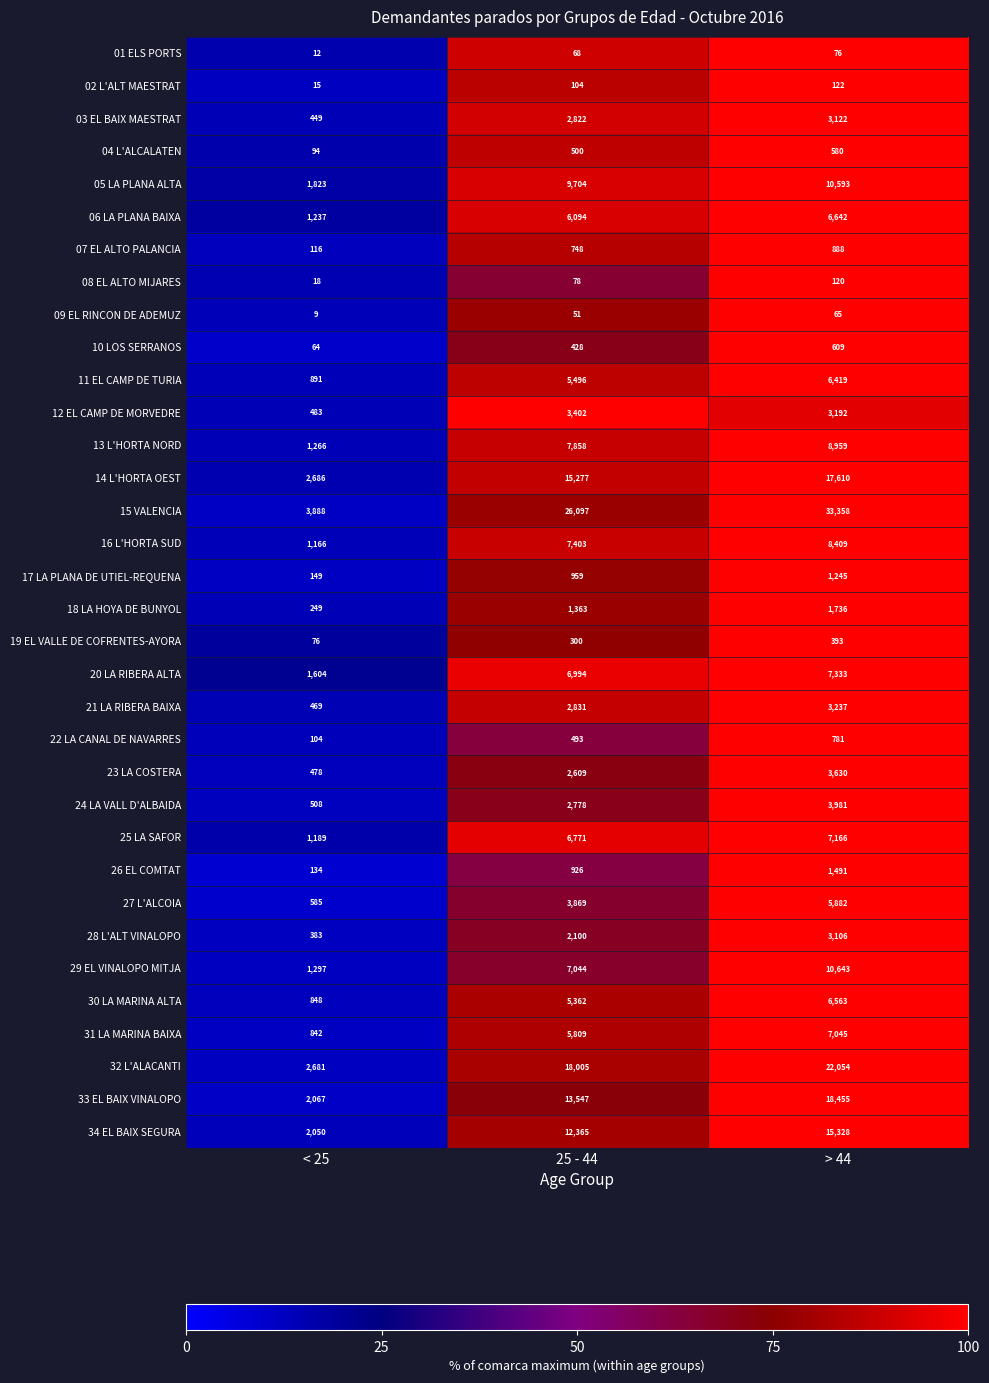

Which series has the largest total across all categories?

15 VALENCIA